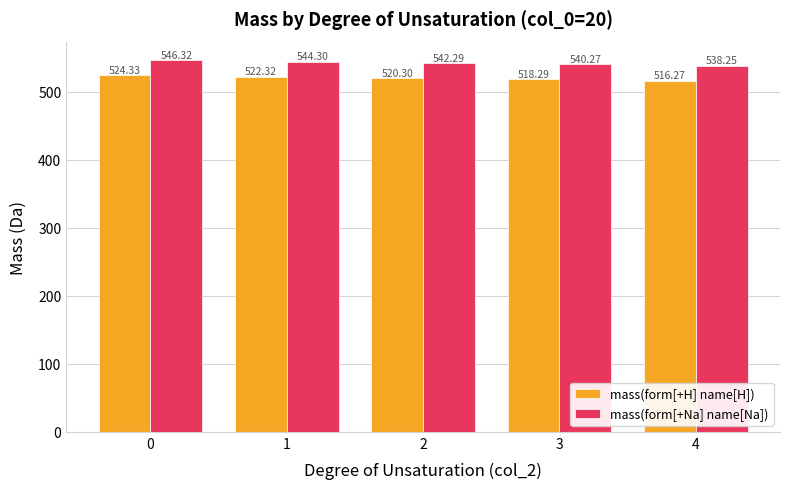

Rank the series by their average value, from lowest to highest.

mass(form[+H] name[H]), mass(form[+Na] name[Na])